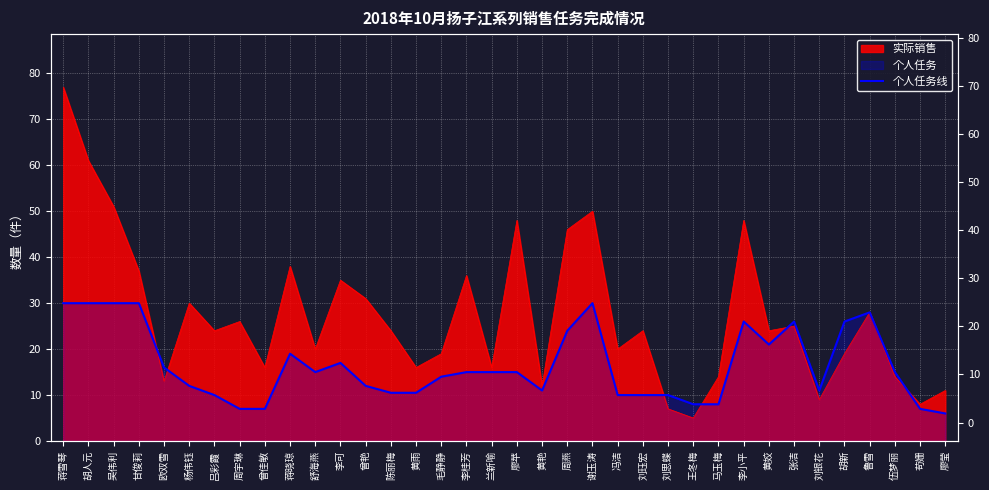

True or false: there are more than 1 points higher than both neighbors.

True